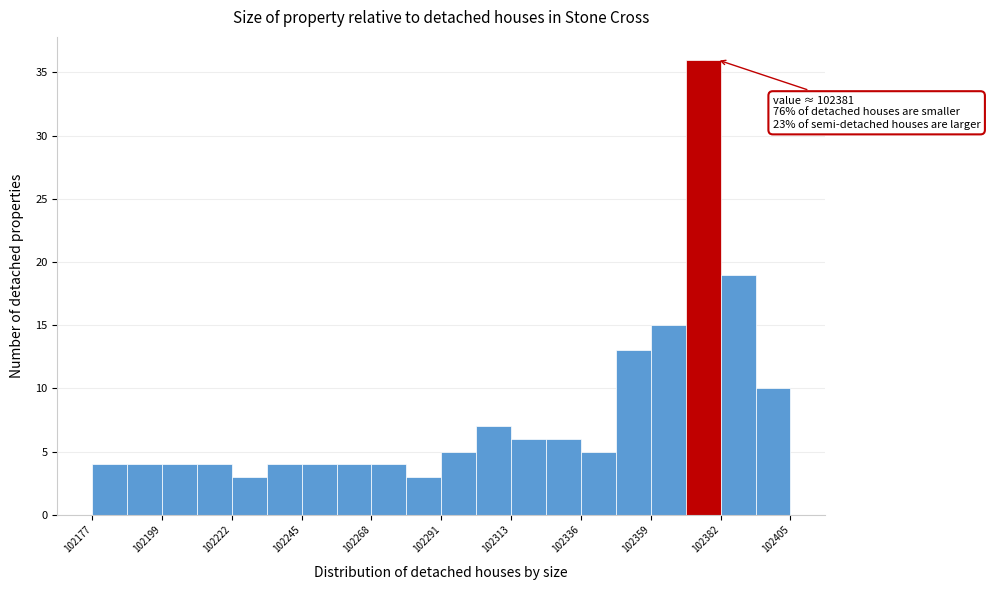

Read against the x-axis, roughly where is the centre of the tallest bar?

102375